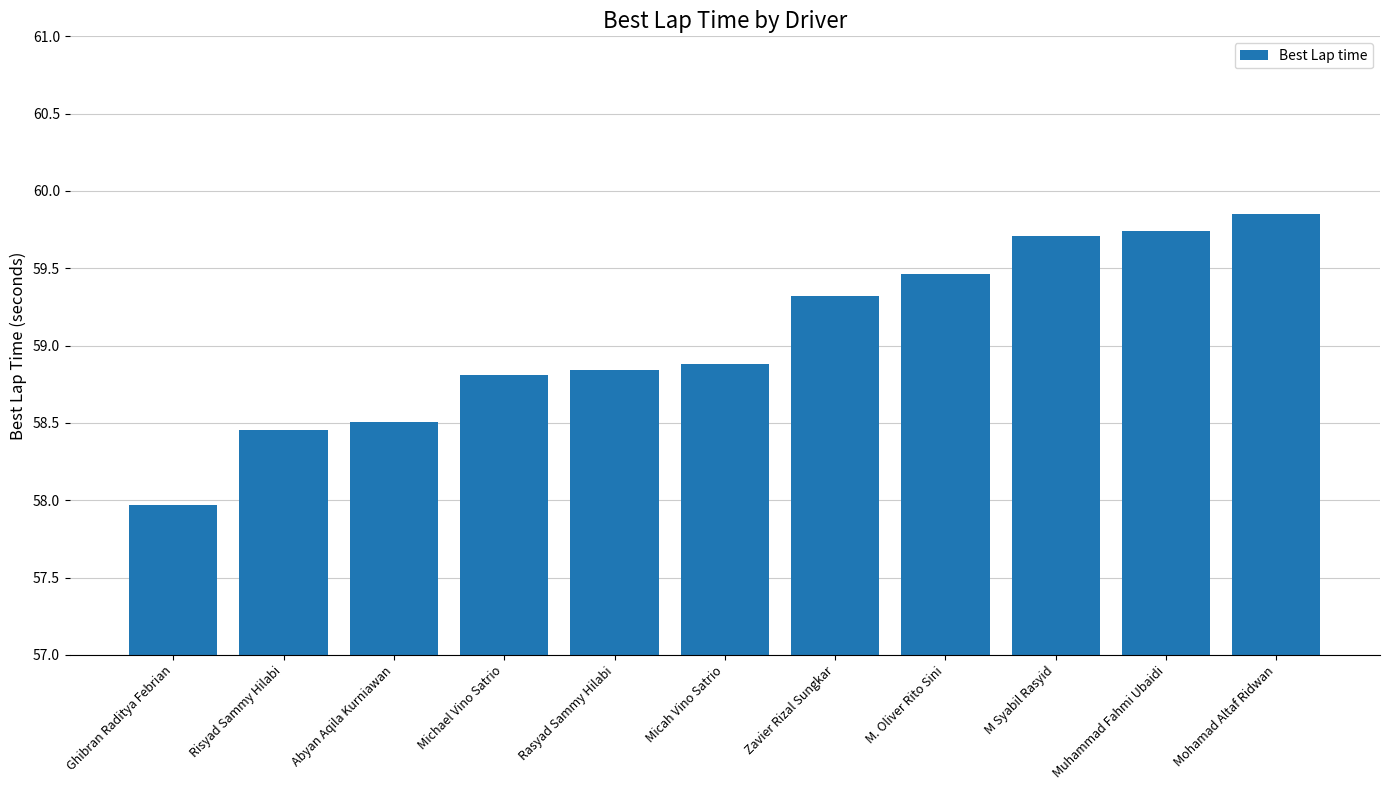

Is it true that the value at M. Oliver Rito Sini is 104.4?

False